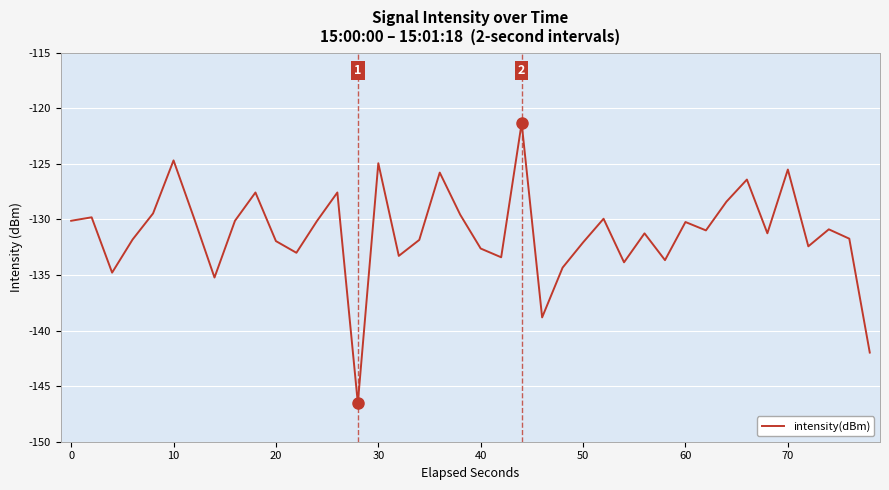

What is the difference between the maximum and minimum values?

25.2